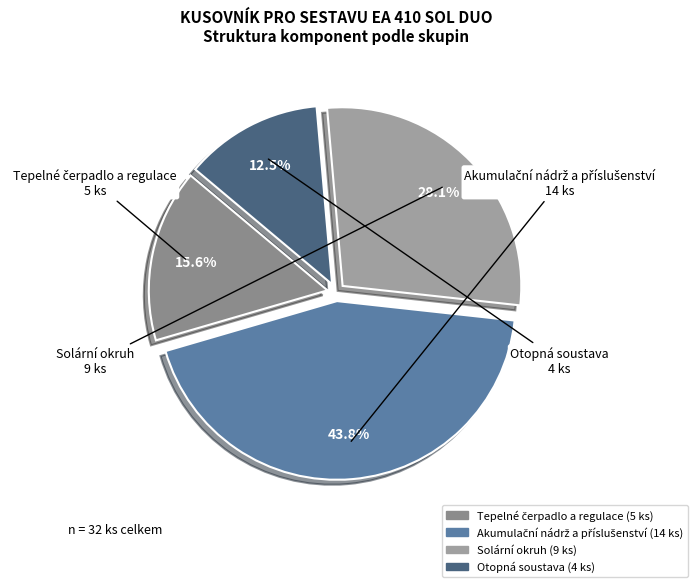

How many segments does this pie chart have?

4